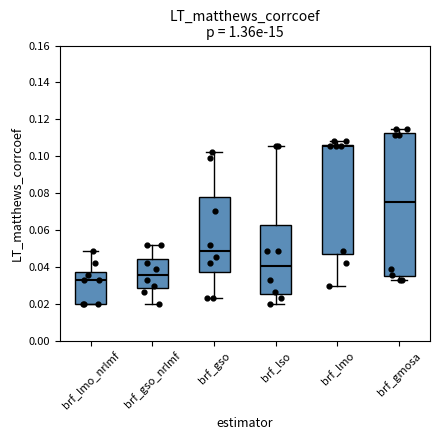

Reading left to right, transcribe this box plot: for each box, give where its median line is, the range the box spans, and where its two whiskers end, as read against the y-axis. The values are not printed on the chart, so give them approximately, as read against the axis.

brf_lmo_nrlmf: median 0.032, box 0.020 to 0.038, whiskers 0.020 to 0.048
brf_gso_nrlmf: median 0.036, box 0.028 to 0.044, whiskers 0.020 to 0.052
brf_gso: median 0.048, box 0.038 to 0.078, whiskers 0.024 to 0.102
brf_lso: median 0.040, box 0.026 to 0.062, whiskers 0.020 to 0.106
brf_lmo: median 0.106 (just below the box's upper edge), box 0.046 to 0.106, whiskers 0.030 to 0.108
brf_gmosa: median 0.076, box 0.036 to 0.112, whiskers 0.032 to 0.114